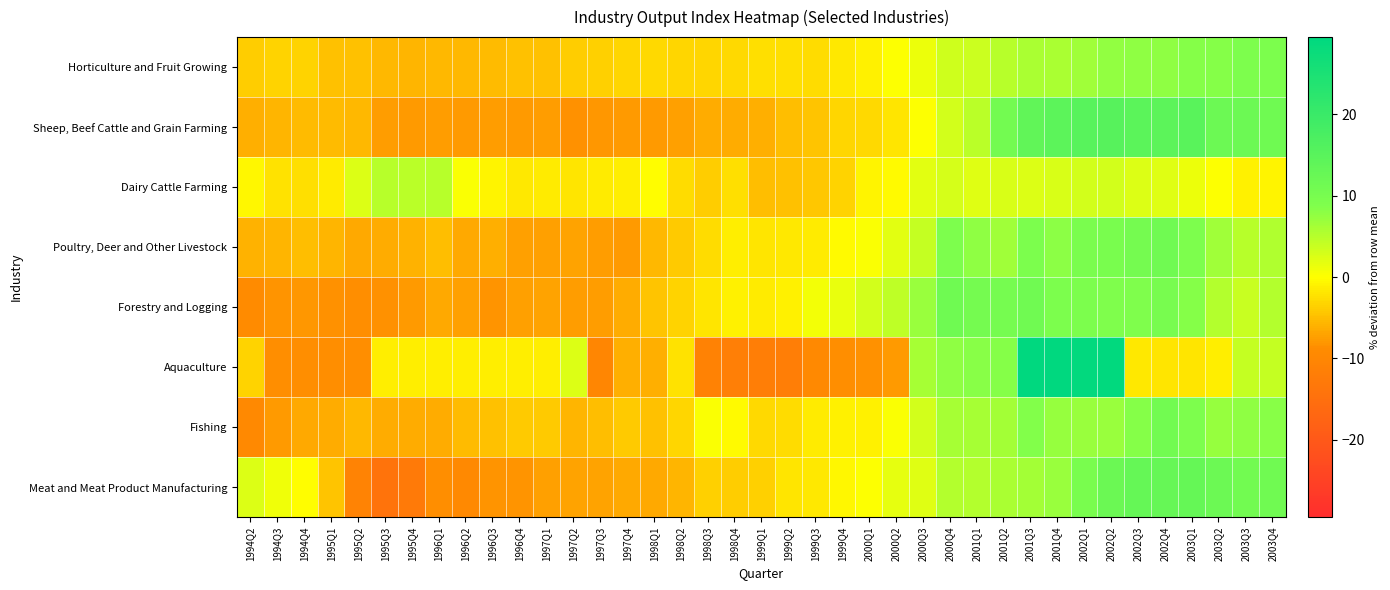

Which series has the widest spread of values?

Aquaculture